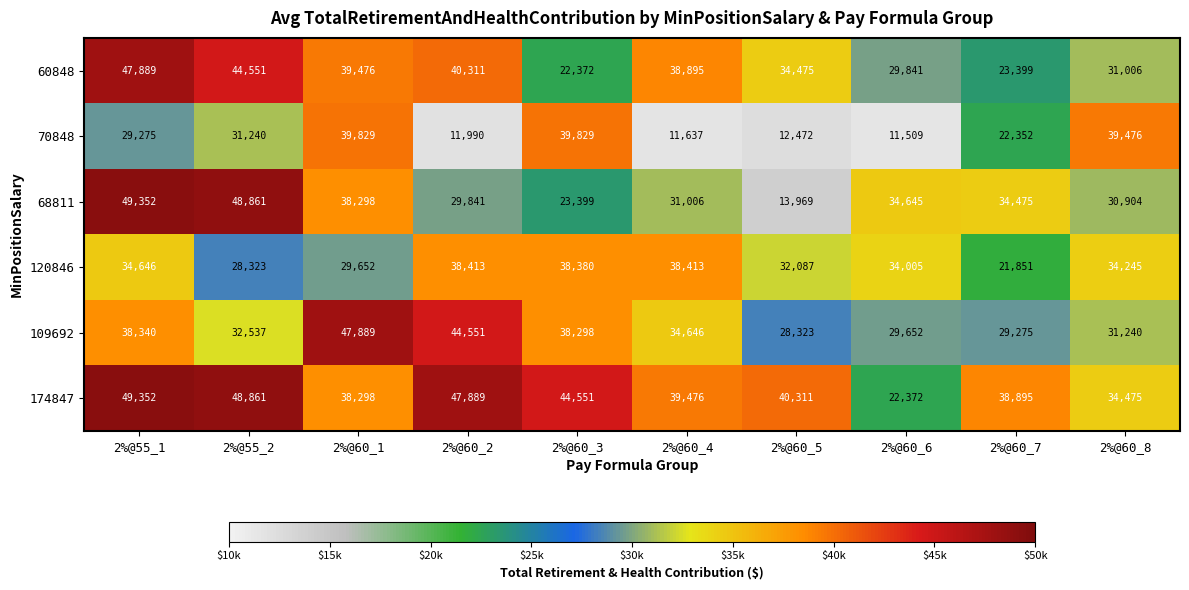

Rank the categories by 174847 value from lowest to highest.

2%@60_6, 2%@60_8, 2%@60_1, 2%@60_7, 2%@60_4, 2%@60_5, 2%@60_3, 2%@60_2, 2%@55_2, 2%@55_1